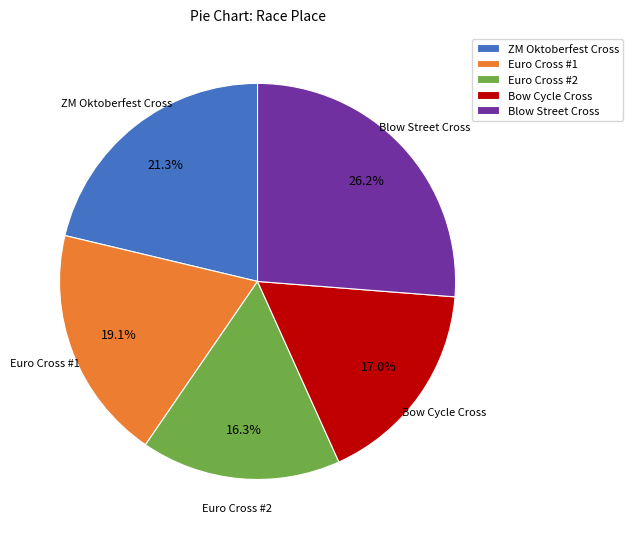

True or false: Euro Cross #2 accounts for 26% of the total.

False